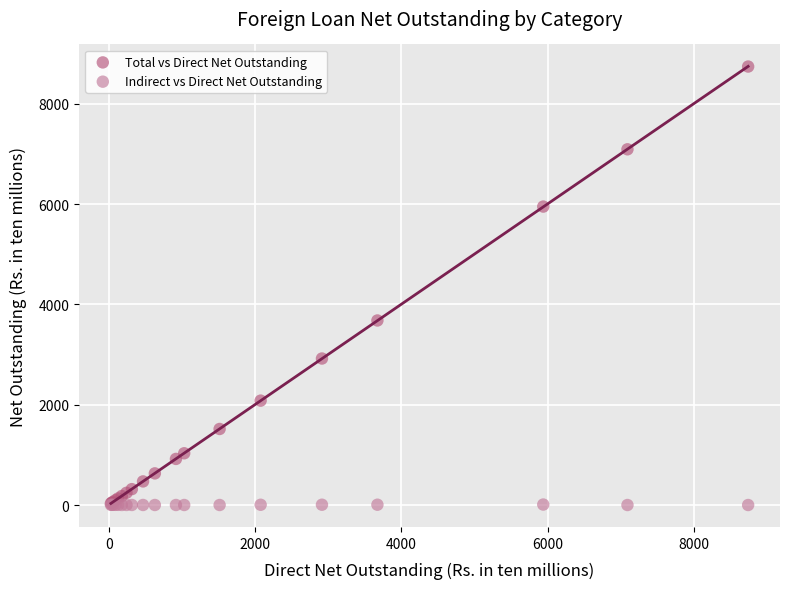

Across all series, what Y value is closest to 4371?

3680.1